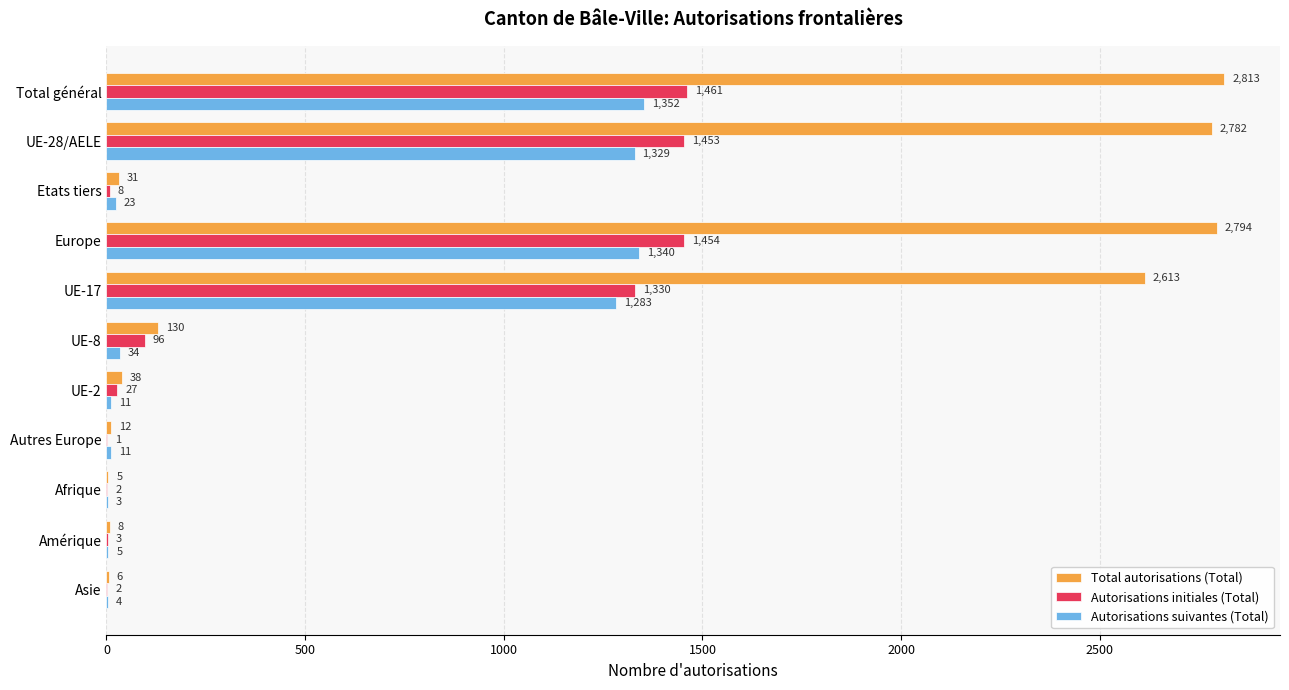

What is the sum of all Autorisations initiales (Total) values?

5837